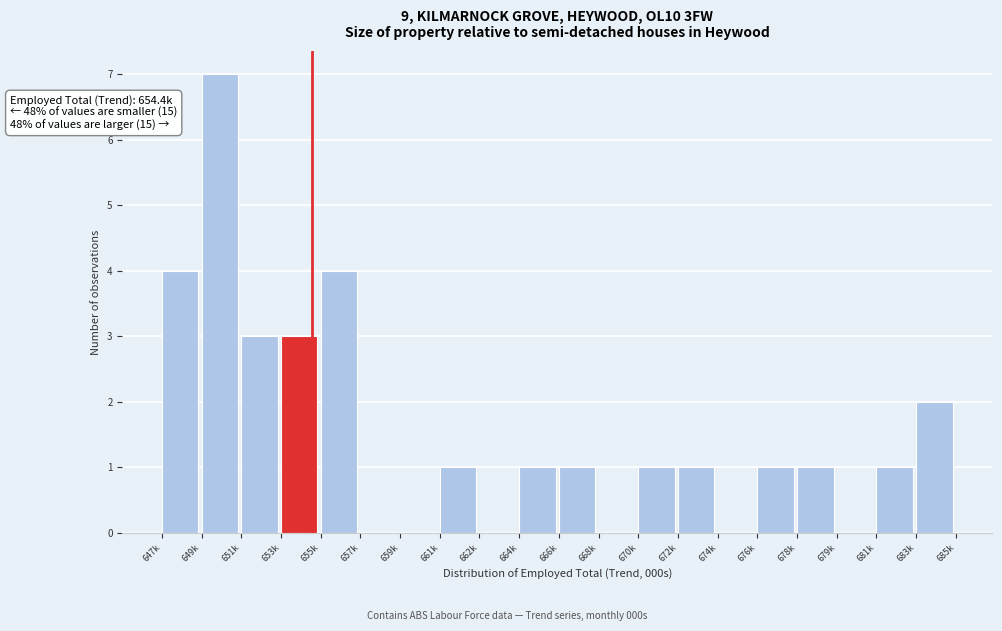

Reading left to right, transcribe all the data shown in this chart.

647k=4	649k=7	651k=3	653k=3	655k=4	657k=0	659k=0	661k=1	662k=0	664k=1	666k=1	668k=0	670k=1	672k=1	674k=0	676k=1	678k=1	679k=0	681k=1	683k=2